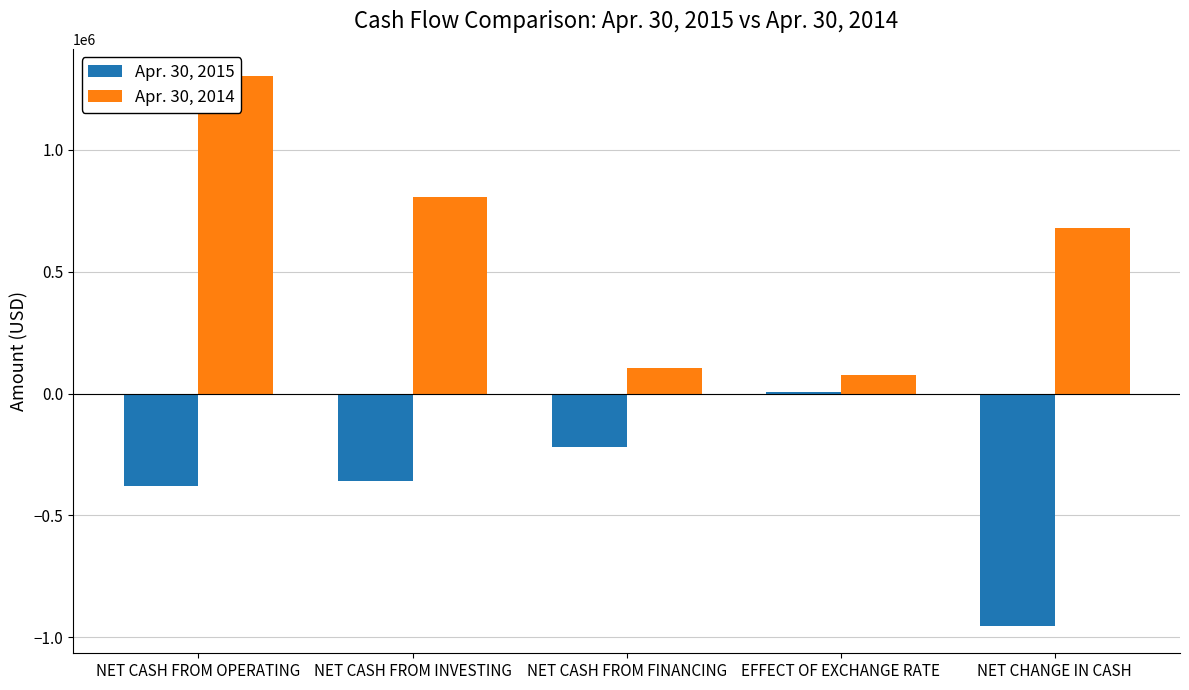

What position from the left is NET CASH FROM INVESTING?

2